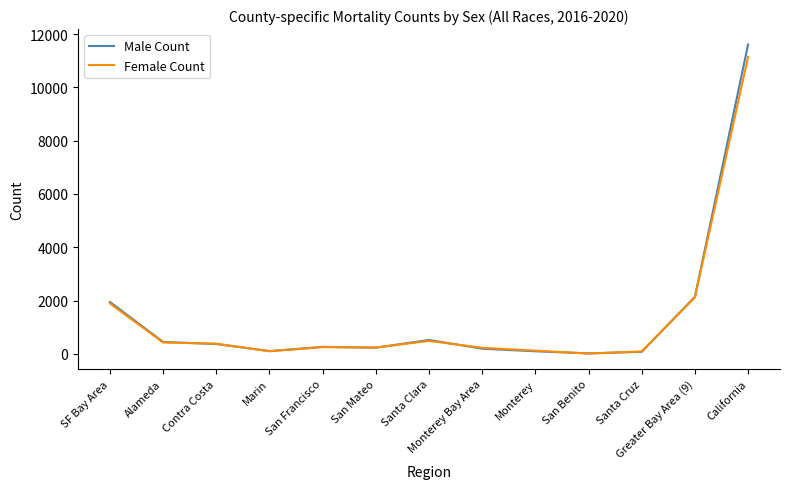

Is it true that Female Count equals 230 at Monterey Bay Area?

True